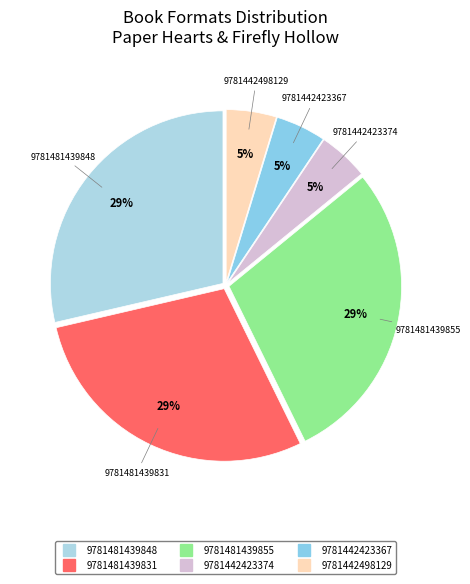

Combined, do 9781442423374 and 9781481439855 account for over 50%?

No